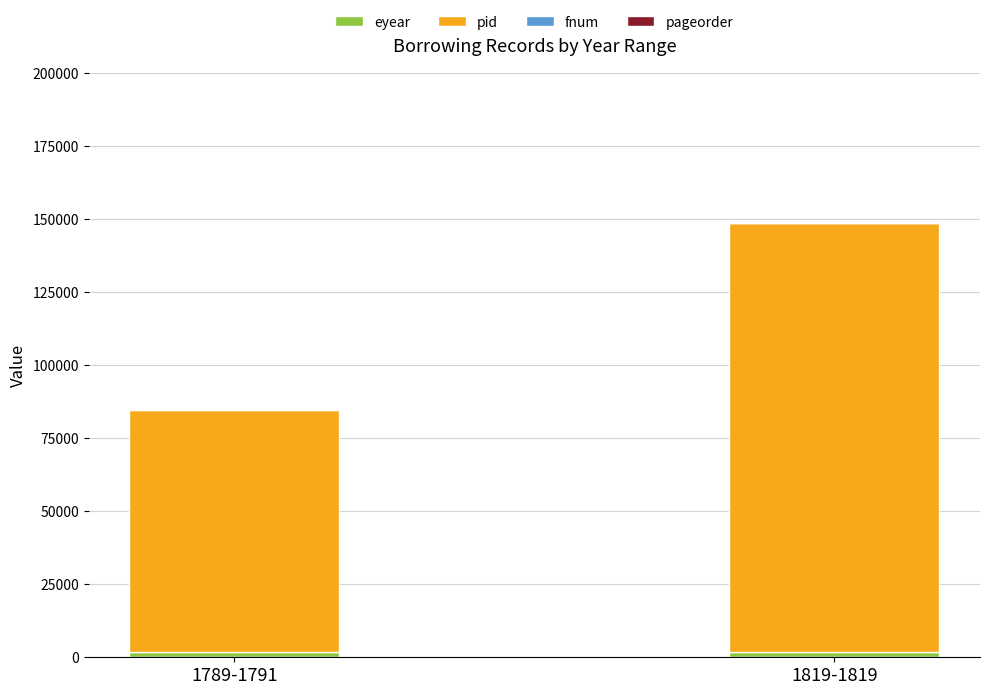

At which category is the sum across all series the highest?

1819-1819